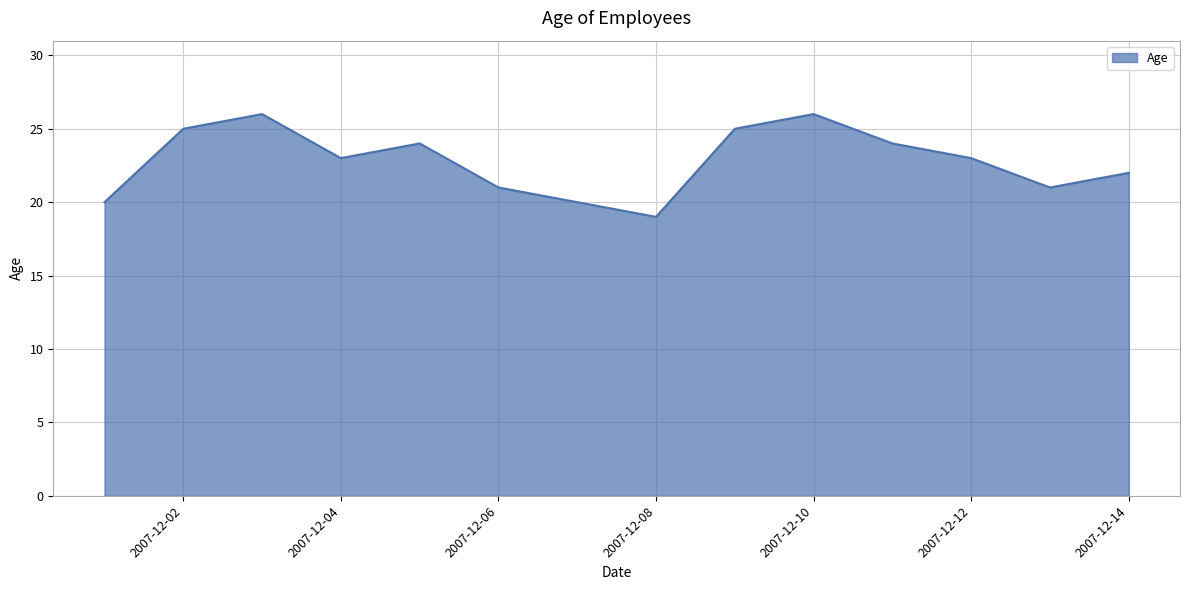

How many values are between 21 and 25?

9